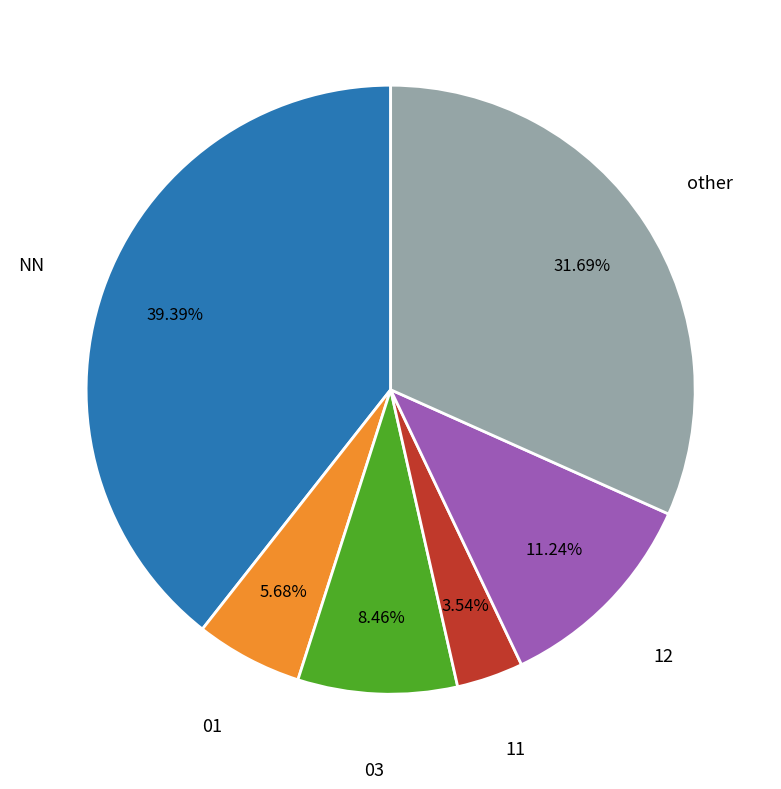

To the nearest percent, what is the average slice percentage?

17%